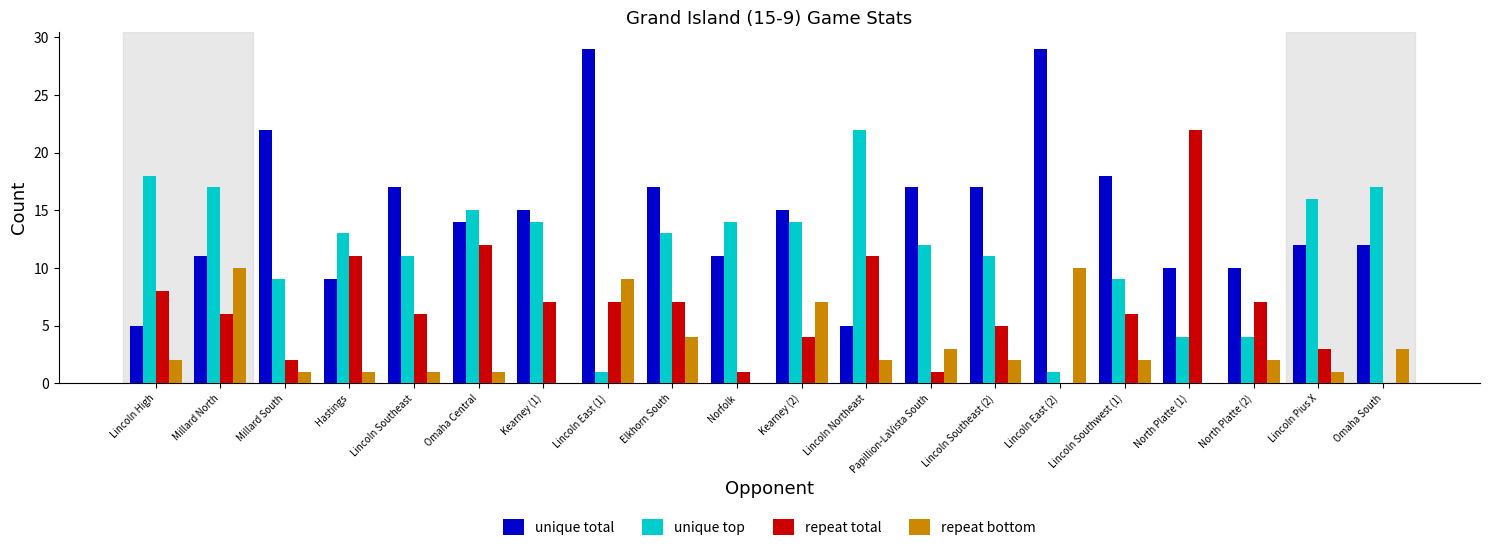

What is the greatest value displayed?

29